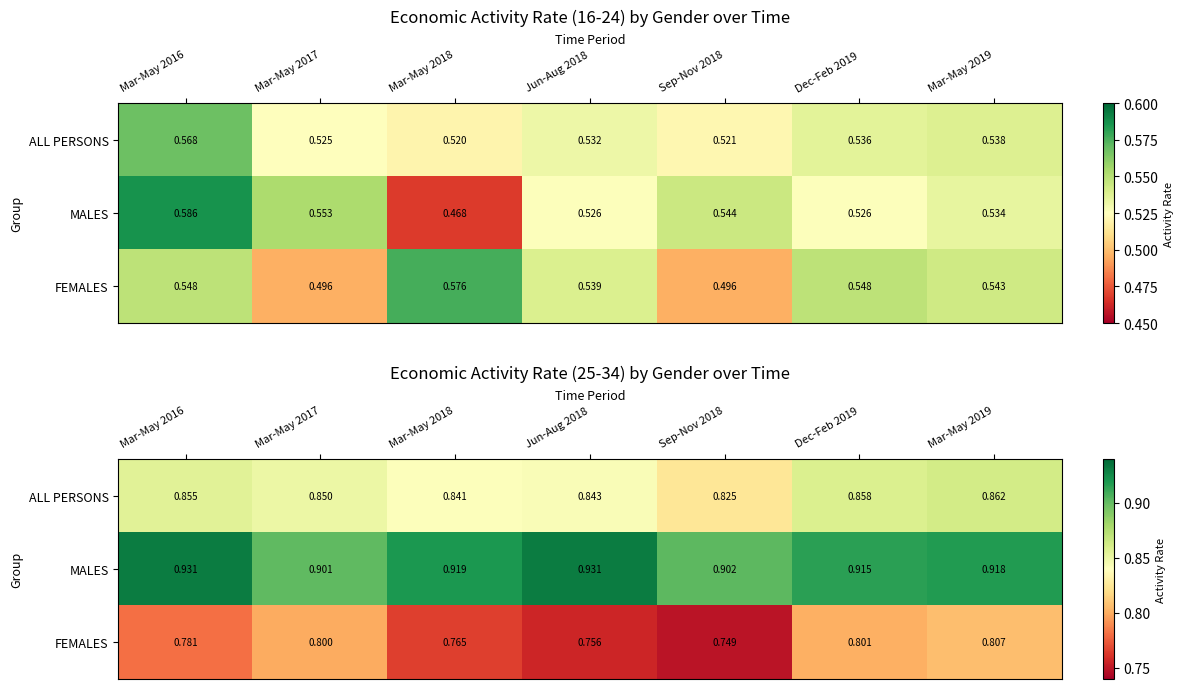

What is the total value across all series at Mar-May 2019?

2.6